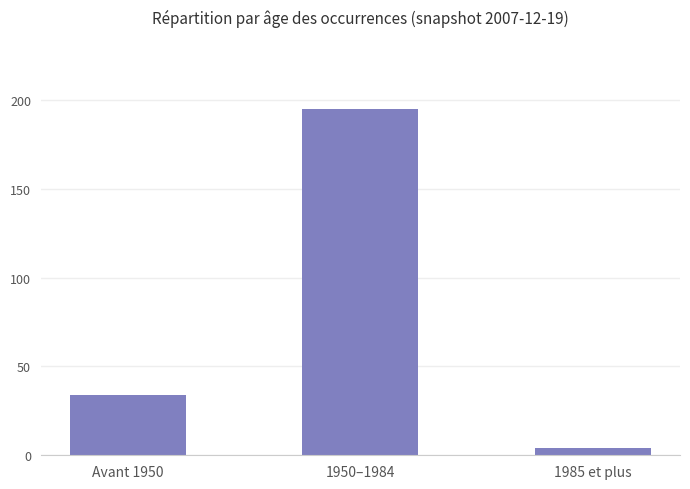

The chart shows a value of 61 at Avant 1950. True or false?

False